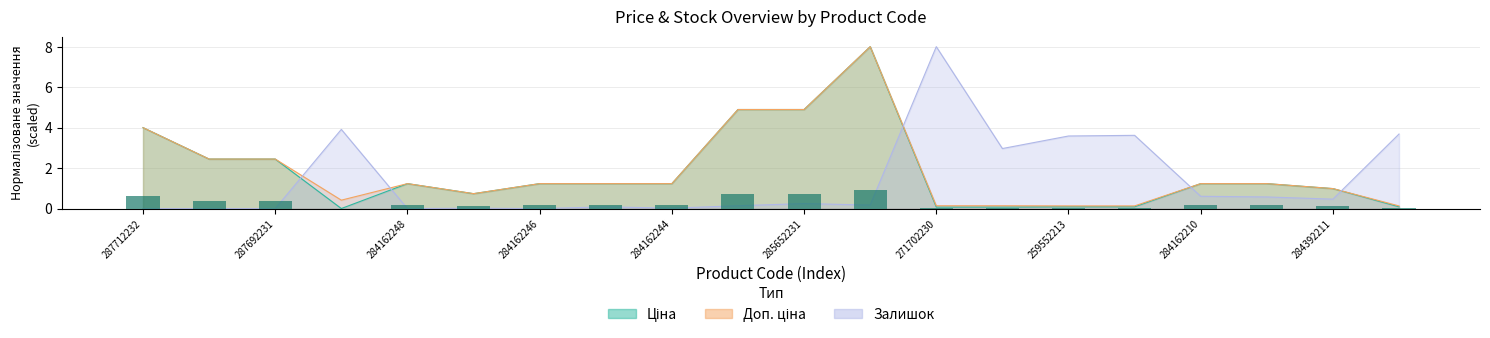

How many series are shown in this chart?

3